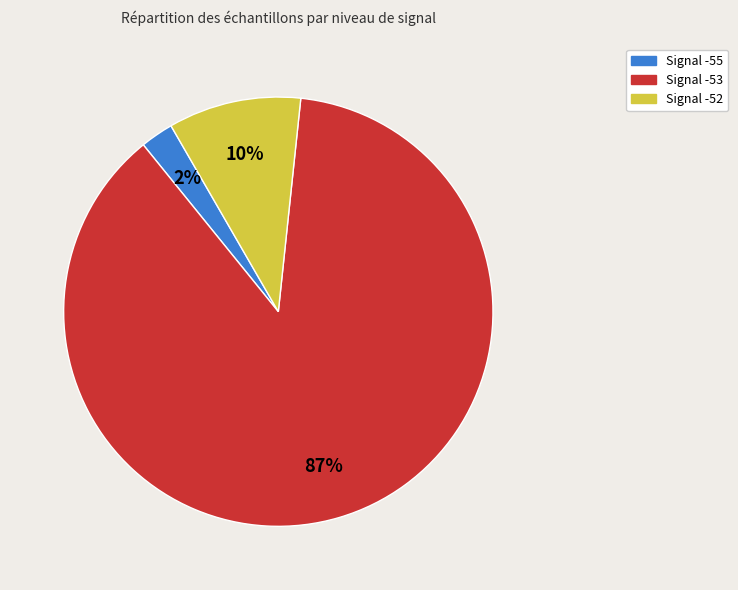

Is there any slice that represents more than half of the pie?

Yes